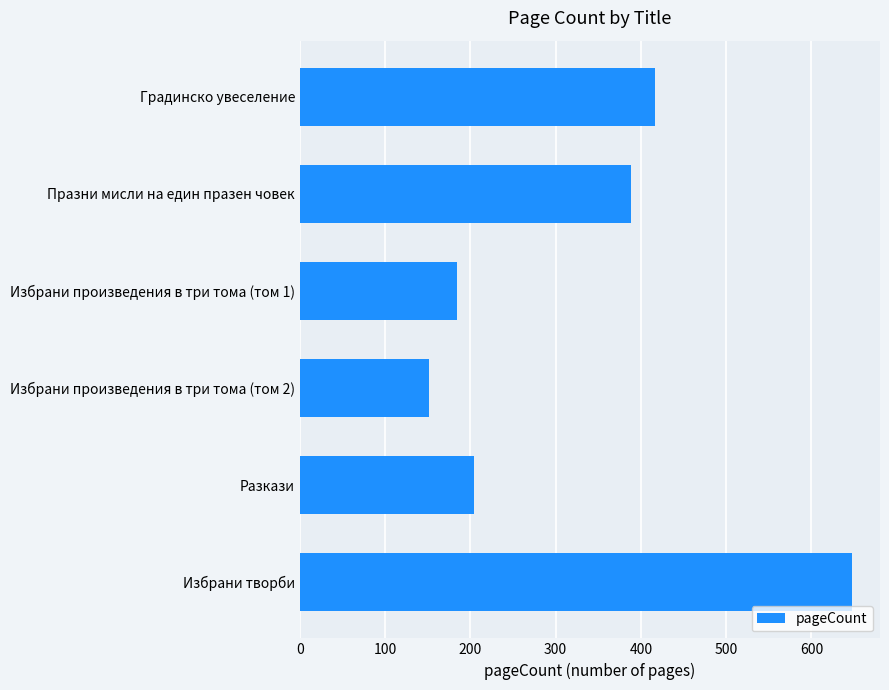

What is the difference between the maximum and second lowest values?

464